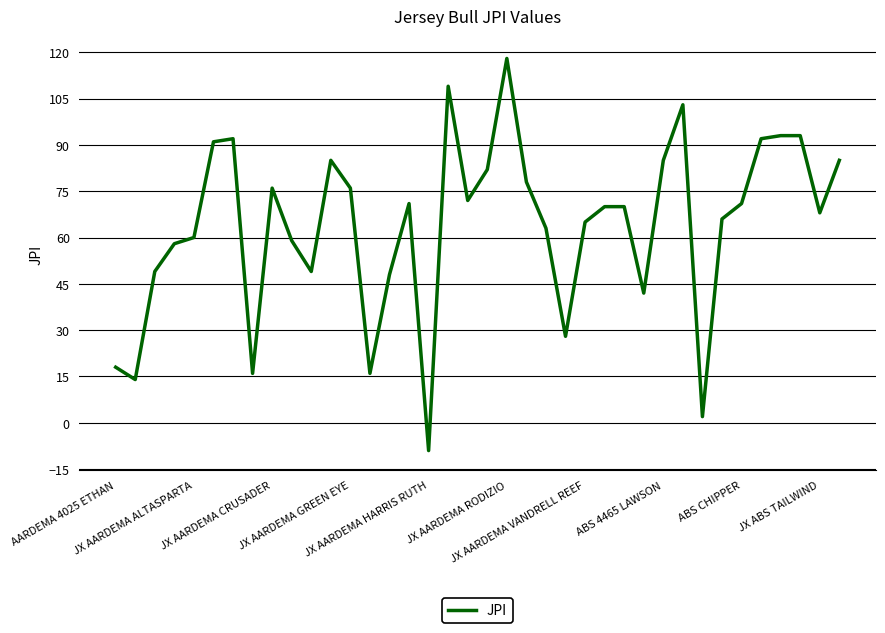

How many values are below zero?

1